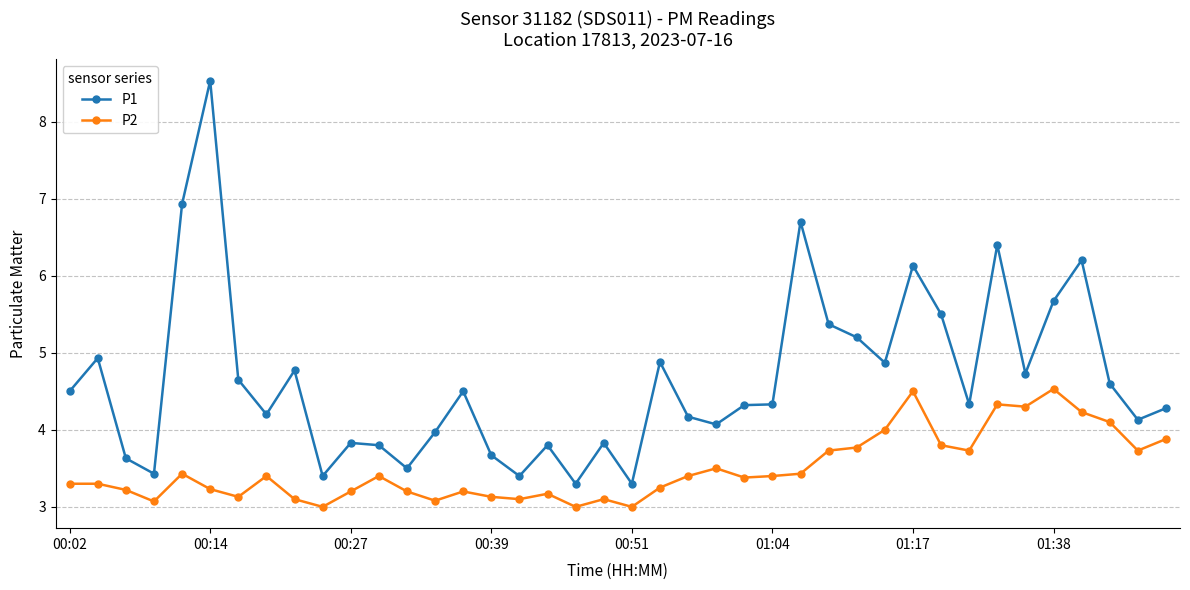

What is the difference between the maximum and minimum values in the P2 series?

1.5